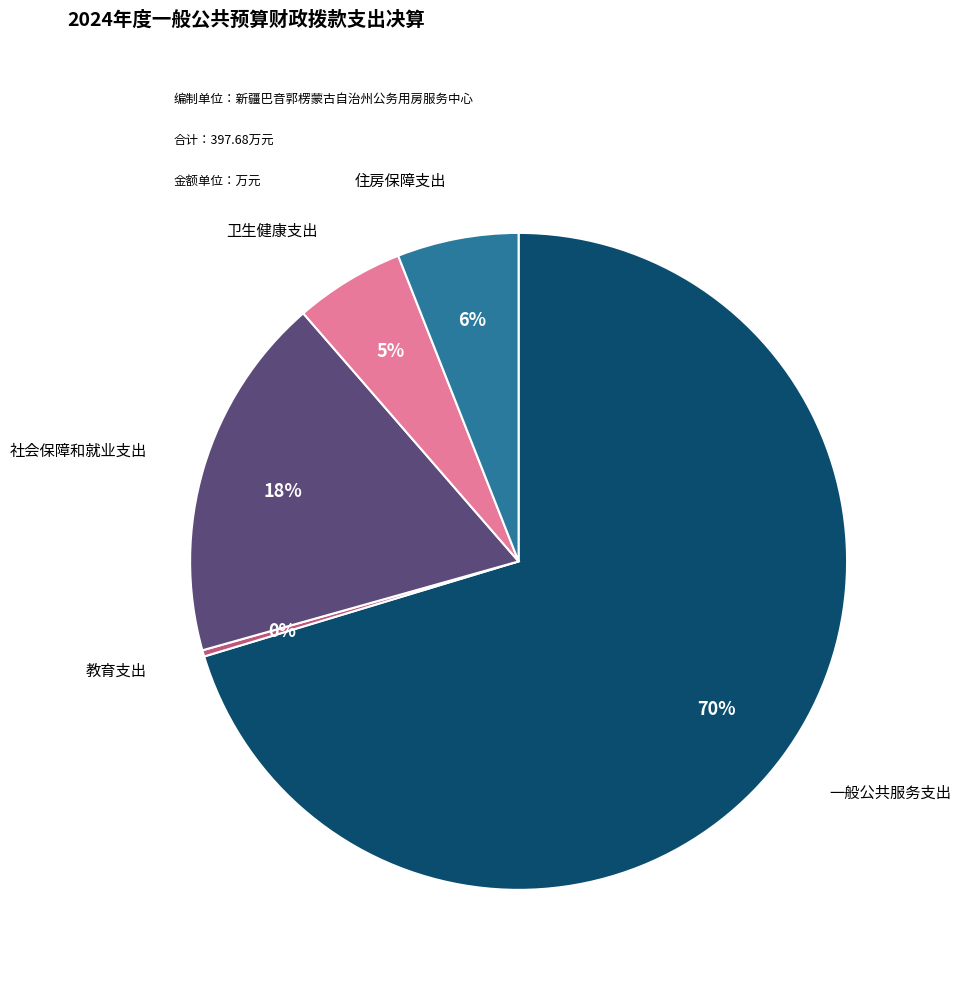

How many segments does this pie chart have?

5